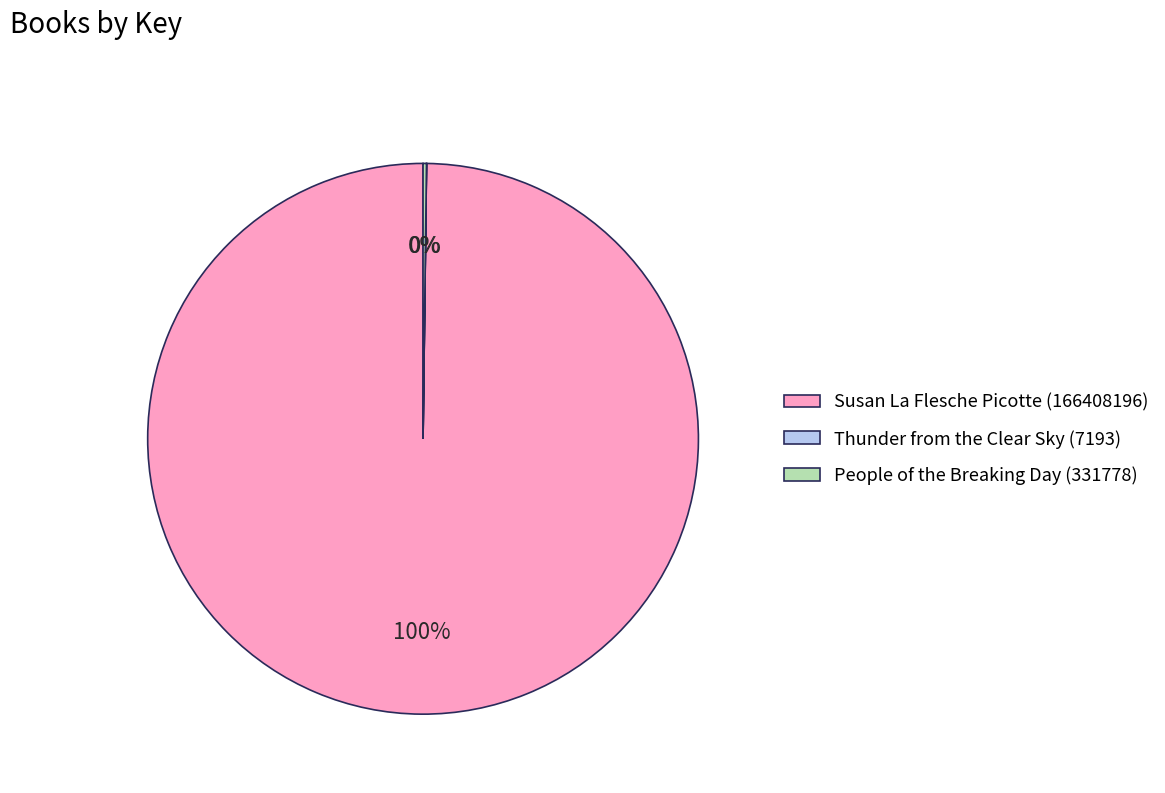

To the nearest percent, what is the average slice percentage?

33%